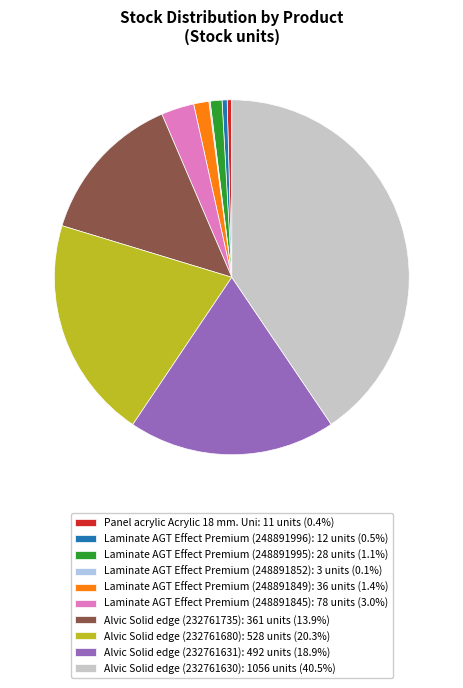

Is Alvic Solid edge (232761631) the majority of the pie?

No